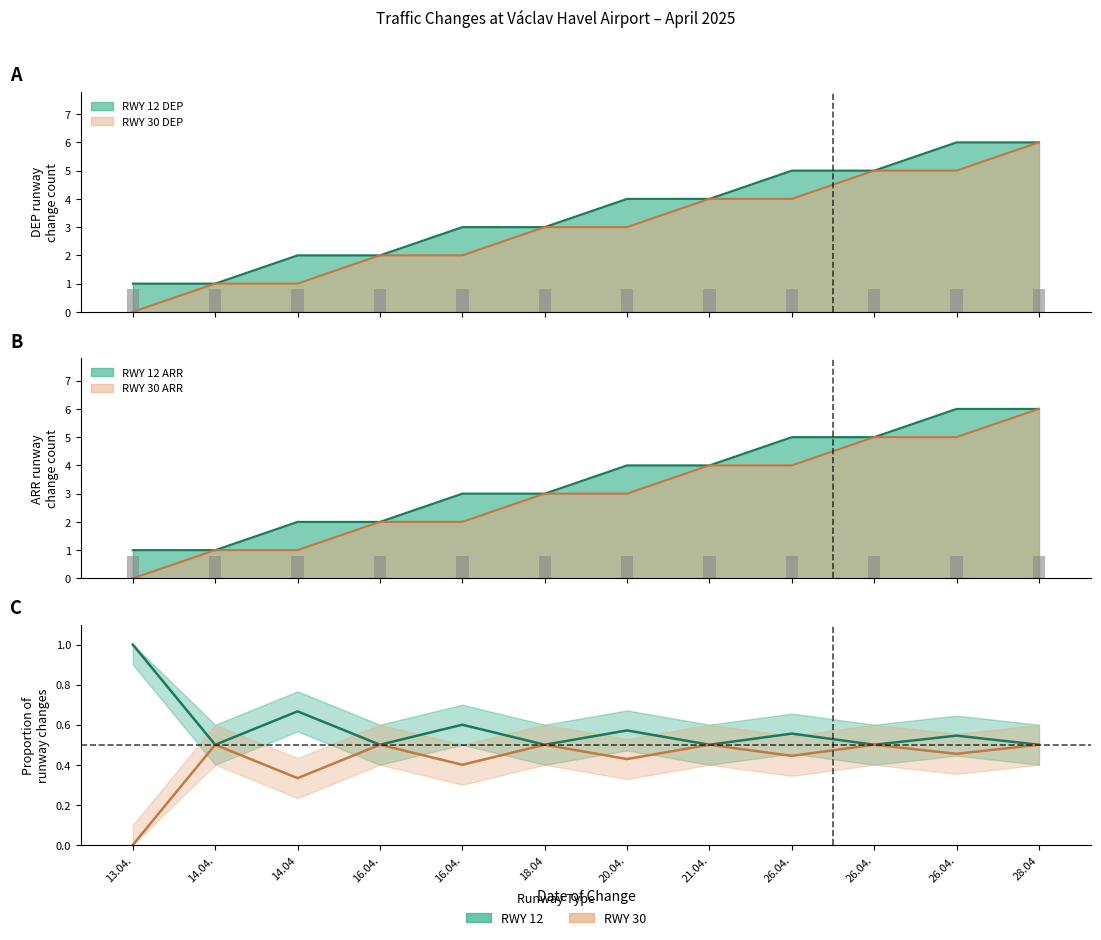

What is the value of the RWY 12 ratio bar at the 6th from the left?

0.5